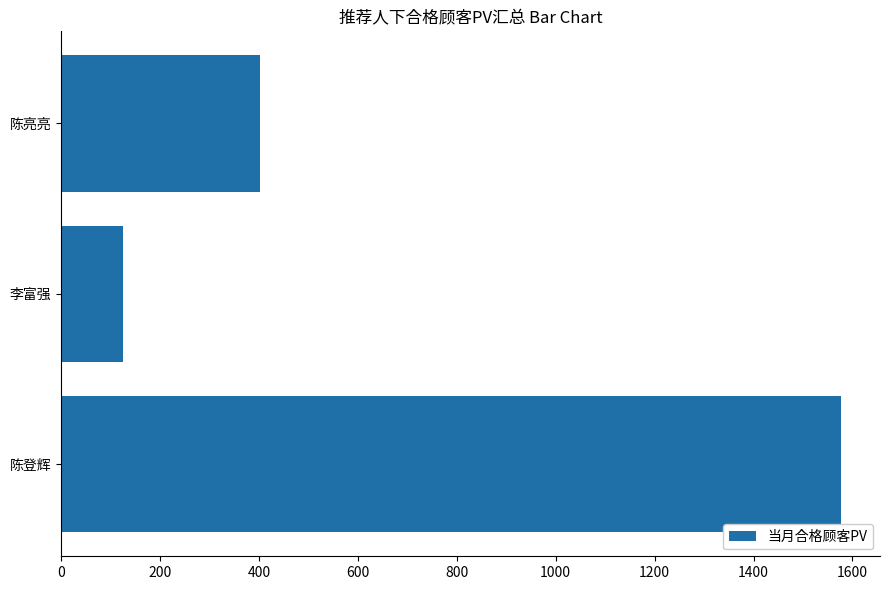

Rank the categories by value from lowest to highest.

李富强, 陈亮亮, 陈登辉